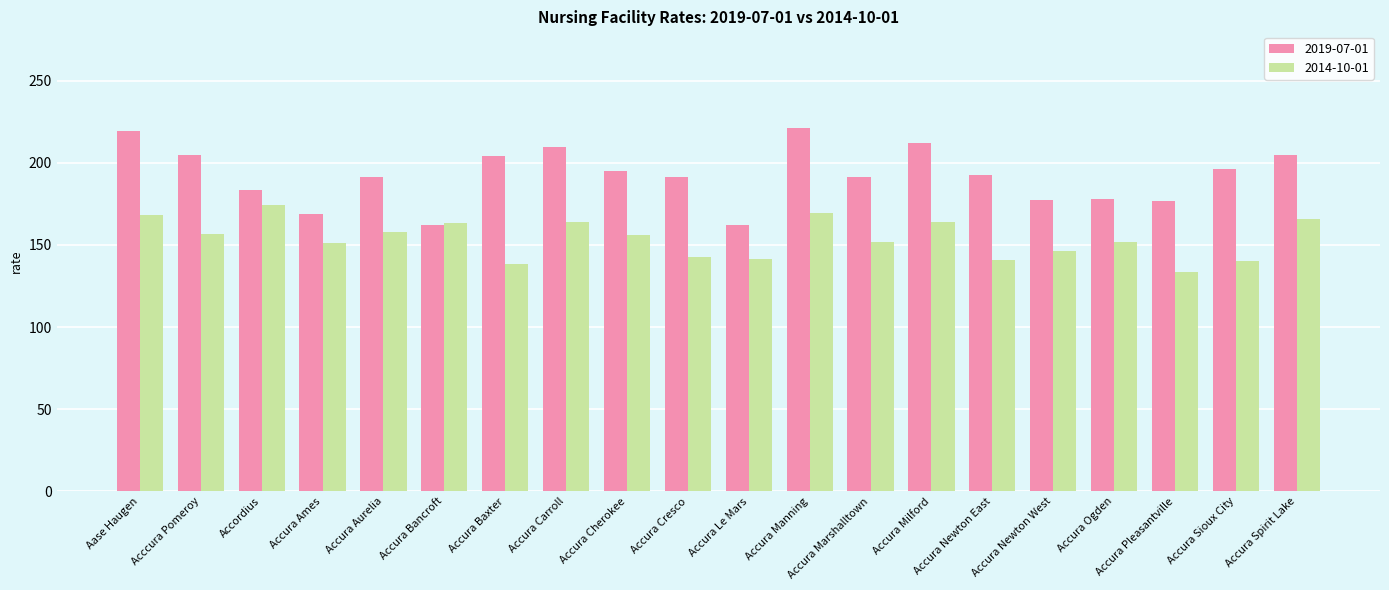

What is the lowest value of the 2014-10-01 series?

133.5